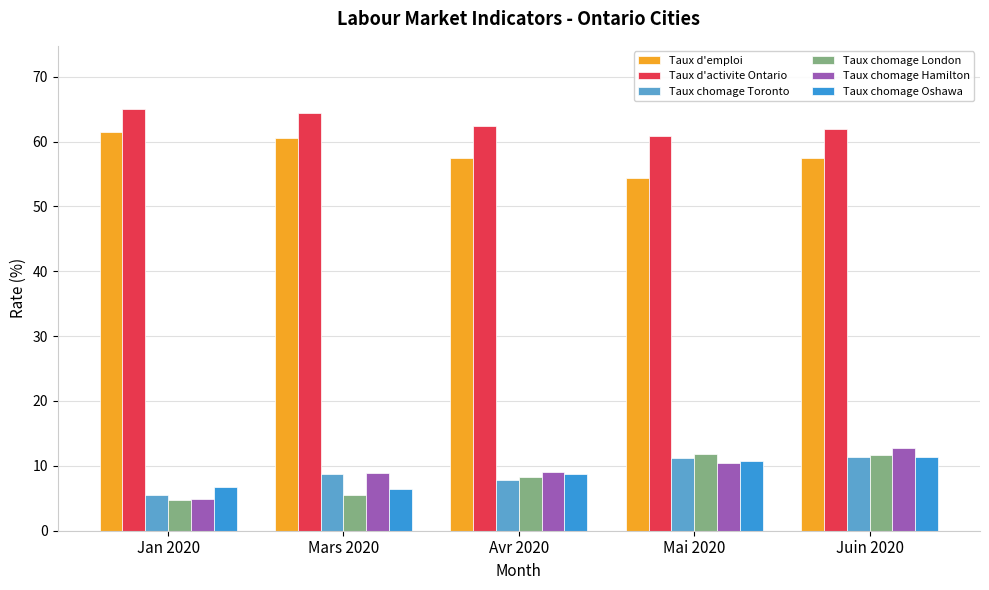

Is it true that Taux chomage London equals 4.7 at Avr 2020?

False